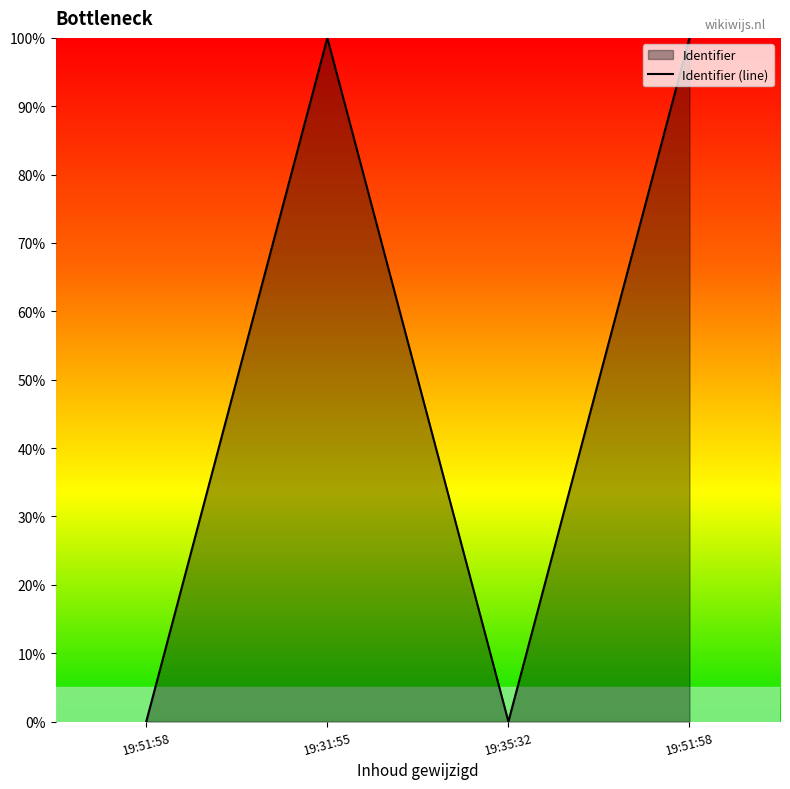

How many values are below 99?

2